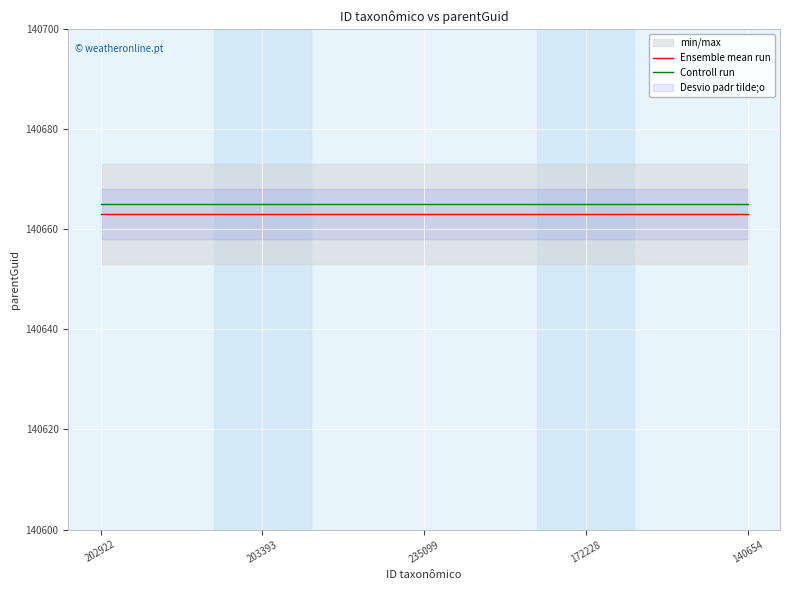

Between 202922 and 172228, which series saw the biggest shift?

Ensemble mean run